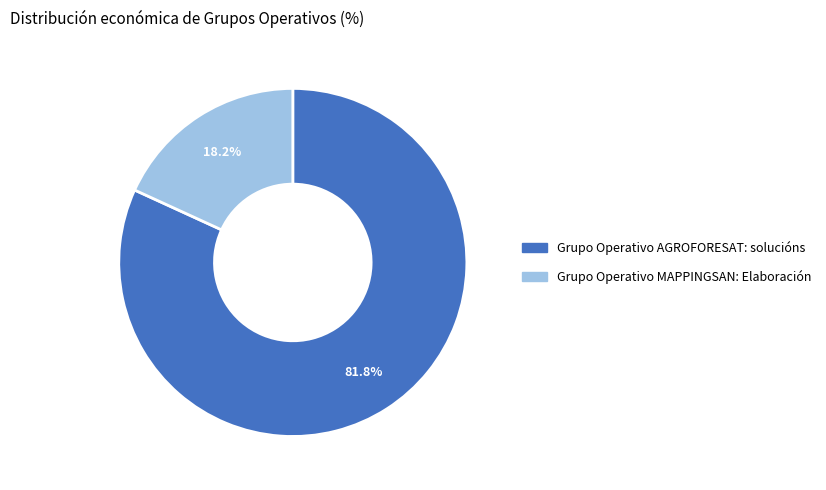

What is the largest slice in the pie chart?

Grupo Operativo AGROFORESAT: solucións